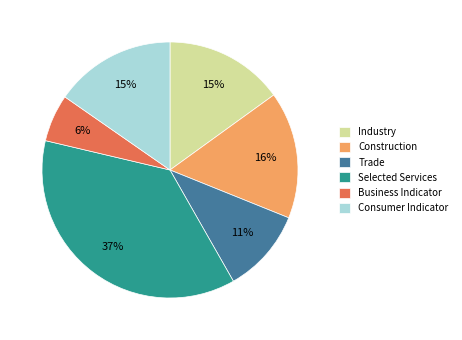

The Industry slice represents 15% of the pie. True or false?

True